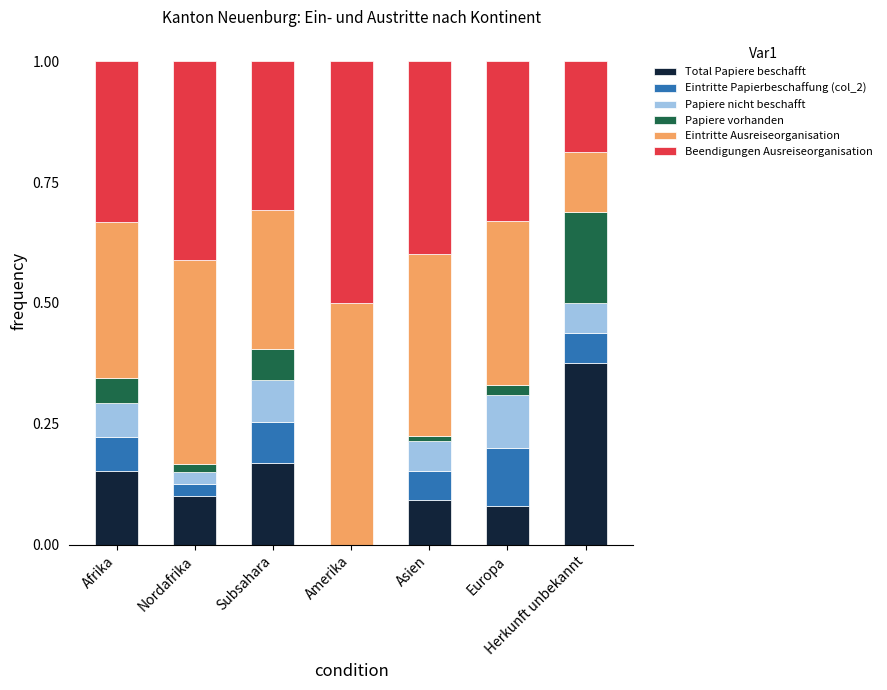

What is the total value across all series at Subsahara?

1.0